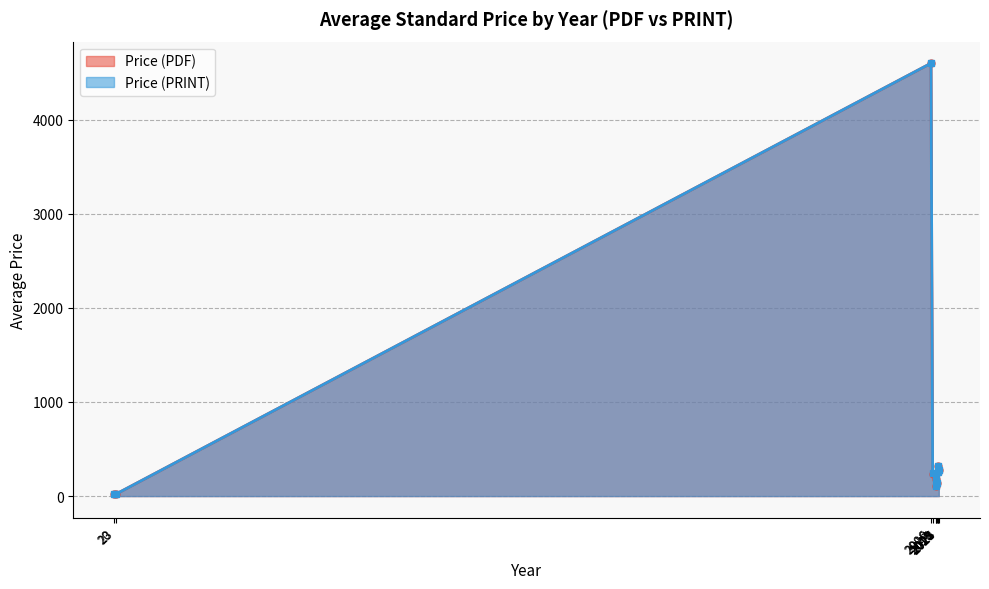

What is the minimum value for Price (PRINT)?

20.0